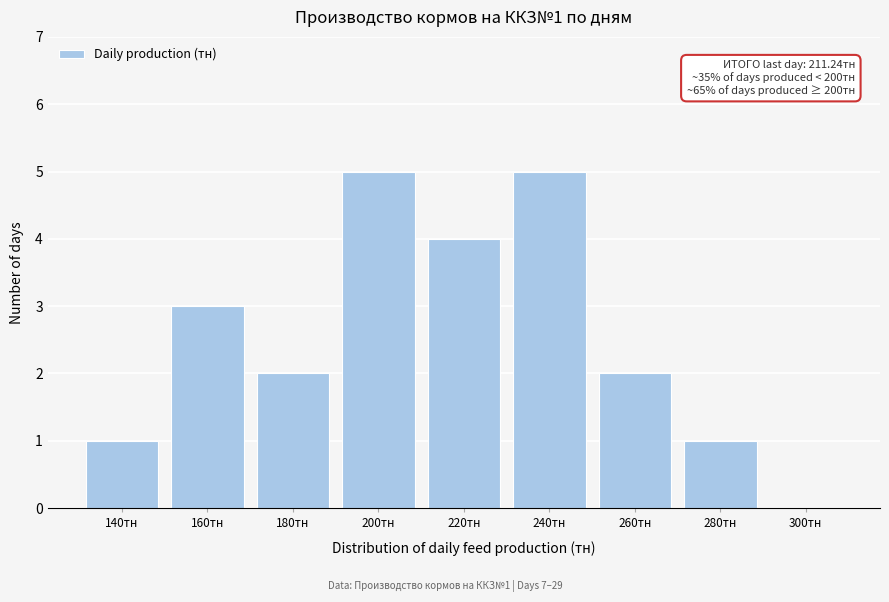

Reading left to right, list all the values displayed in this chart.

140тн=1	160тн=3	180тн=2	200тн=5	220тн=4	240тн=5	260тн=2	280тн=1	300тн=0